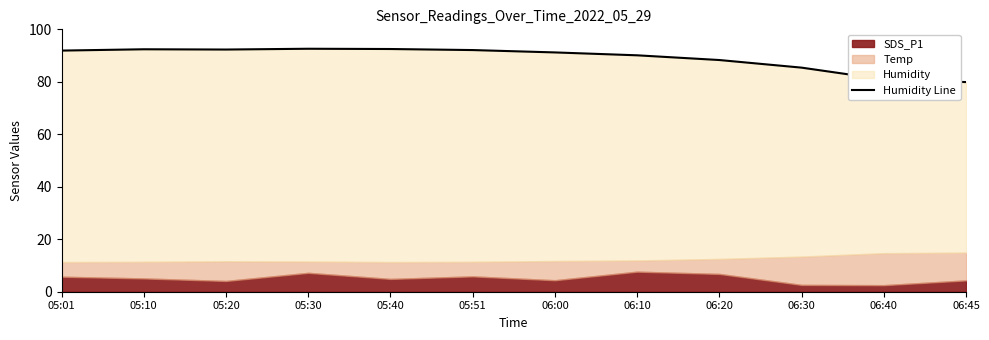

The chart shows a value of 92.3 at 05:20. True or false?

True